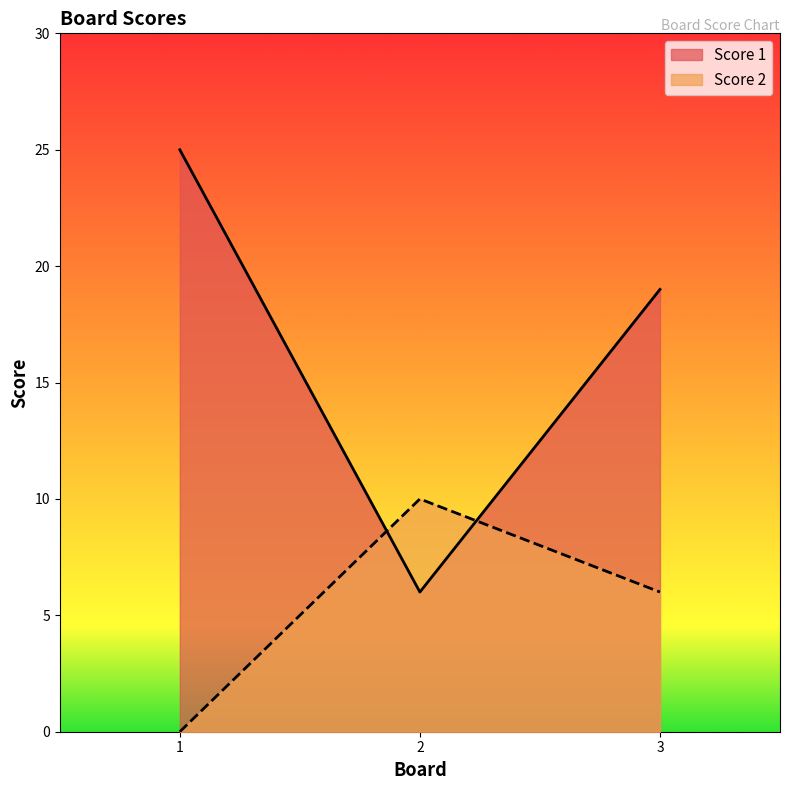

What are all the series names shown in the legend?

Score 1, Score 2